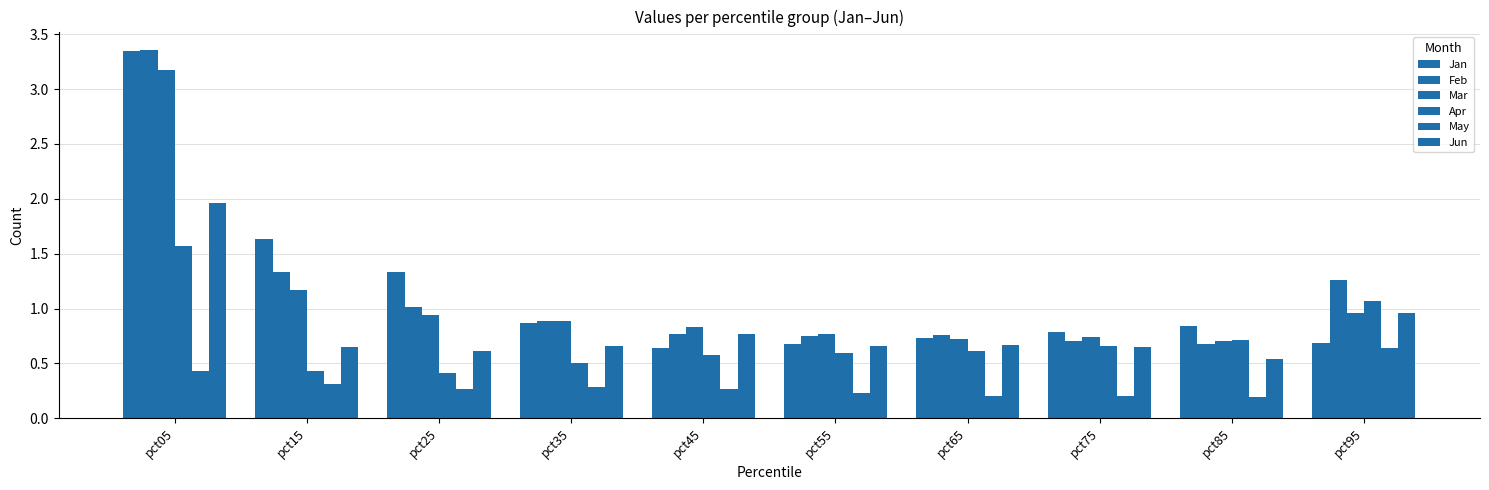

How many groups of bars are there?

10